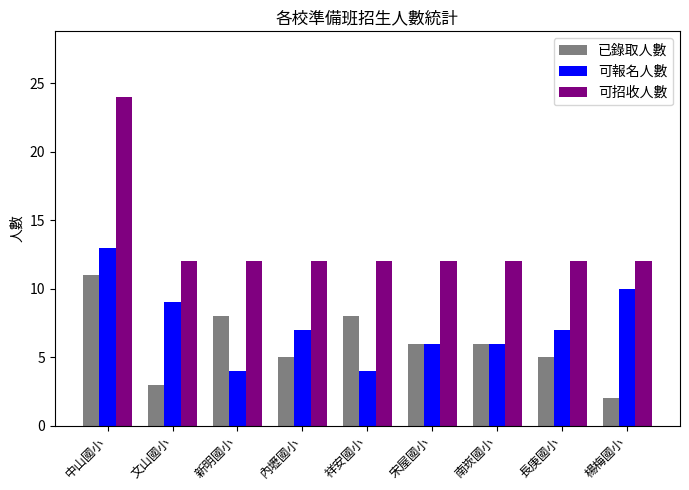

What is the difference between the maximum and second lowest values in the 已錄取人數 series?

8